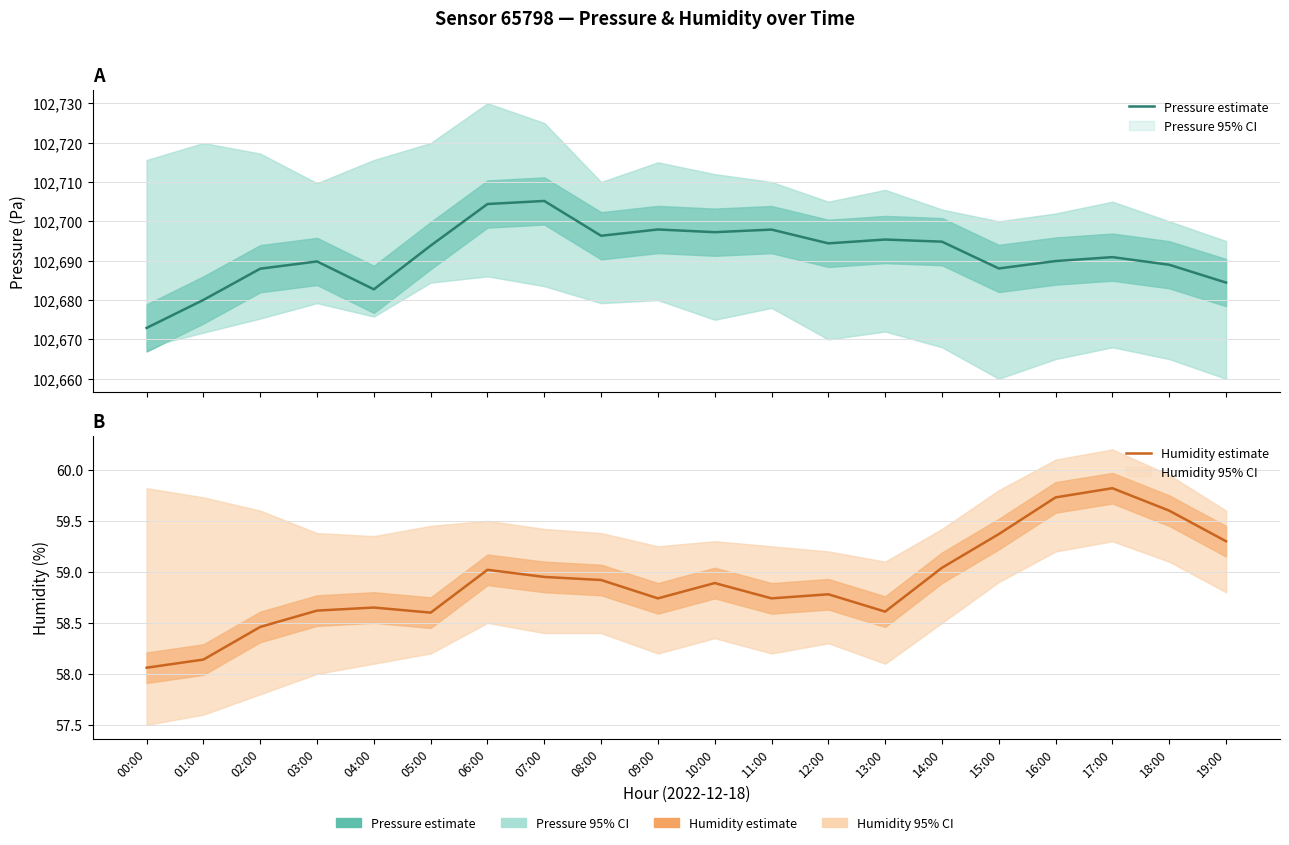

What is the label of the 14th point from the left?

13:00